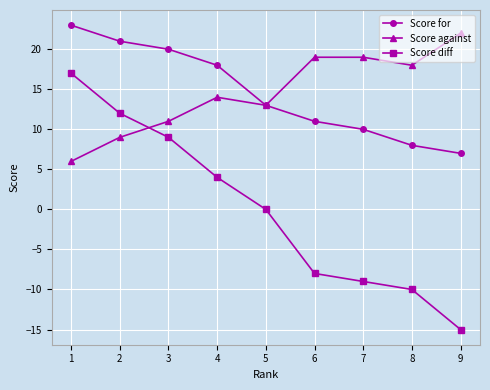

Where does the Score diff series first go above 0?

1